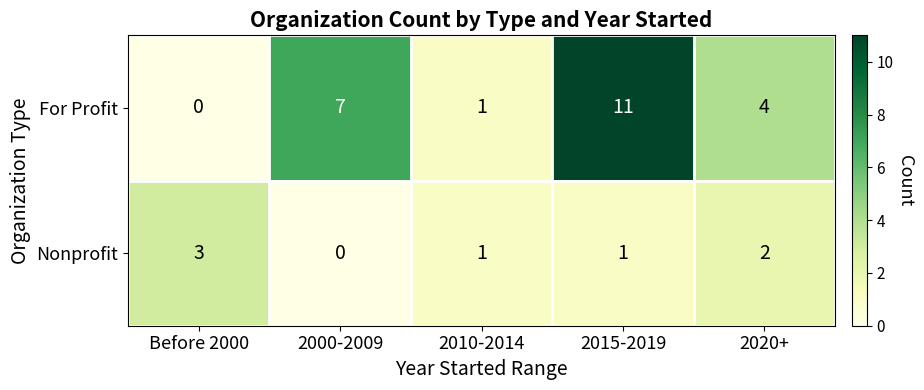

Which series changed the most between 2010-2014 and 2020+?

For Profit